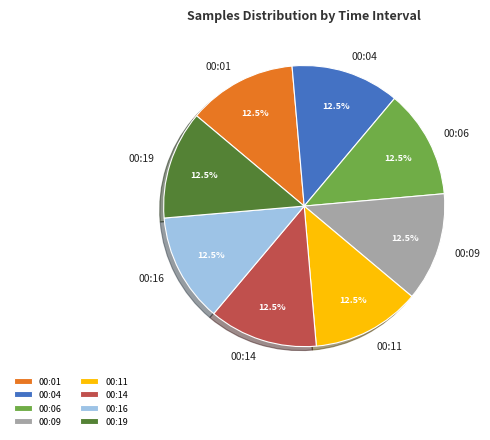

How many slices are in this pie chart?

8